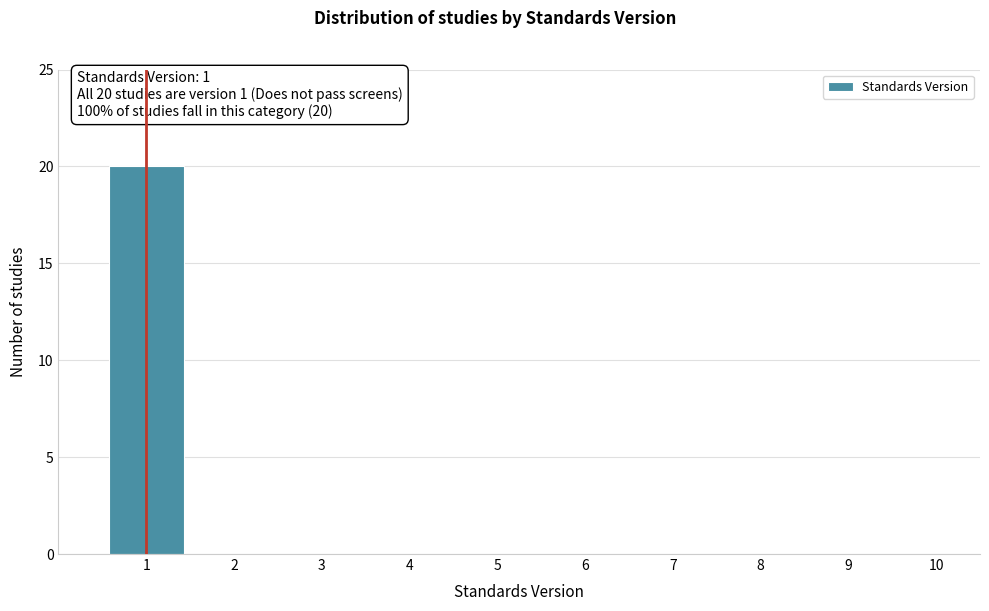

Which range on the x-axis has the tallest bar?

0.5 to 1.5